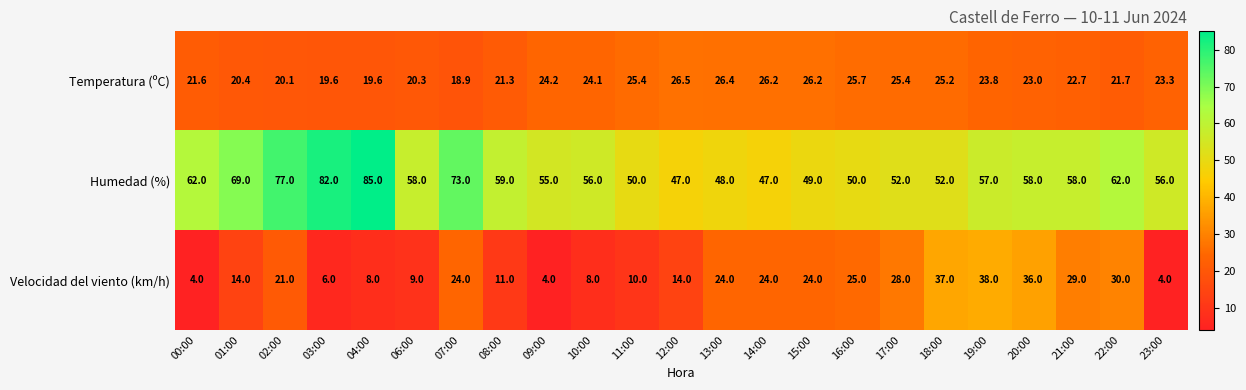

Where is Velocidad del viento (km/h) nearest to the value 21?

02:00